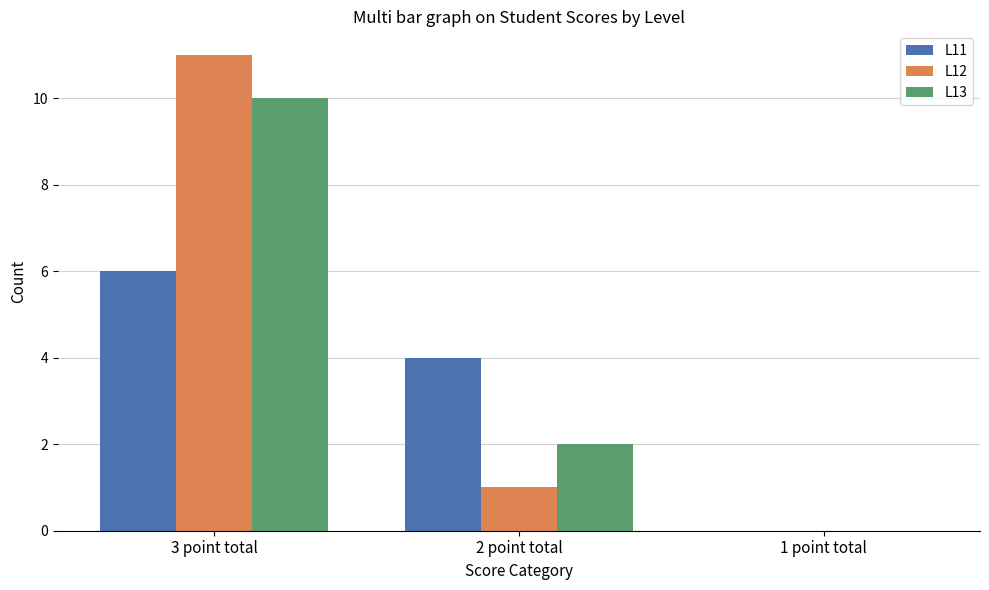

What is the sum of all L12 values?

12